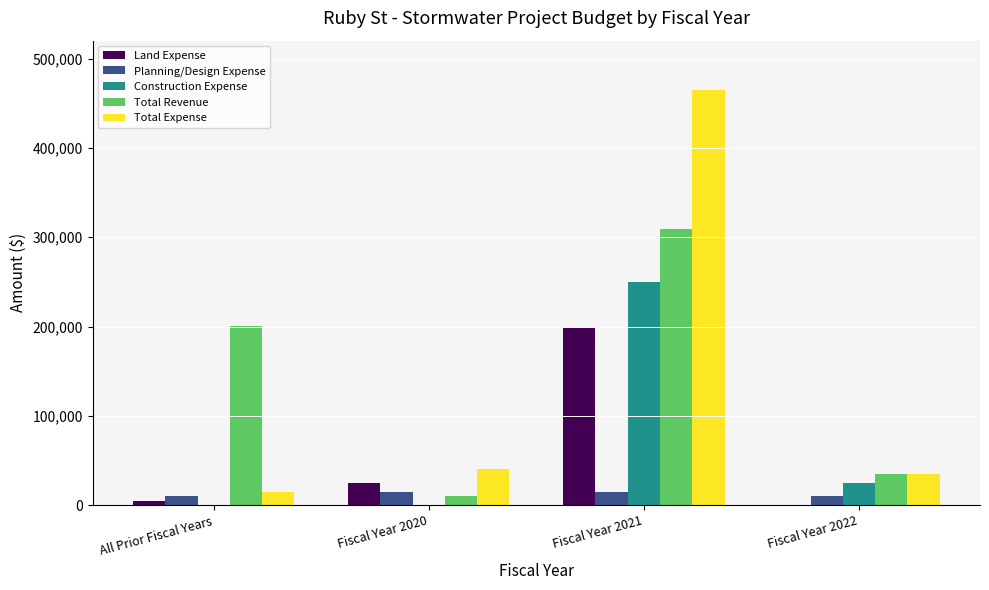

Reading left to right, extract all data points from this chart.

Land Expense: 5000	25000	200000	0
Planning/Design Expense: 10000	15000	15000	10000
Construction Expense: 0	0	250000	25000
Total Revenue: 201000	10000	309000	35000
Total Expense: 15000	40000	465000	35000